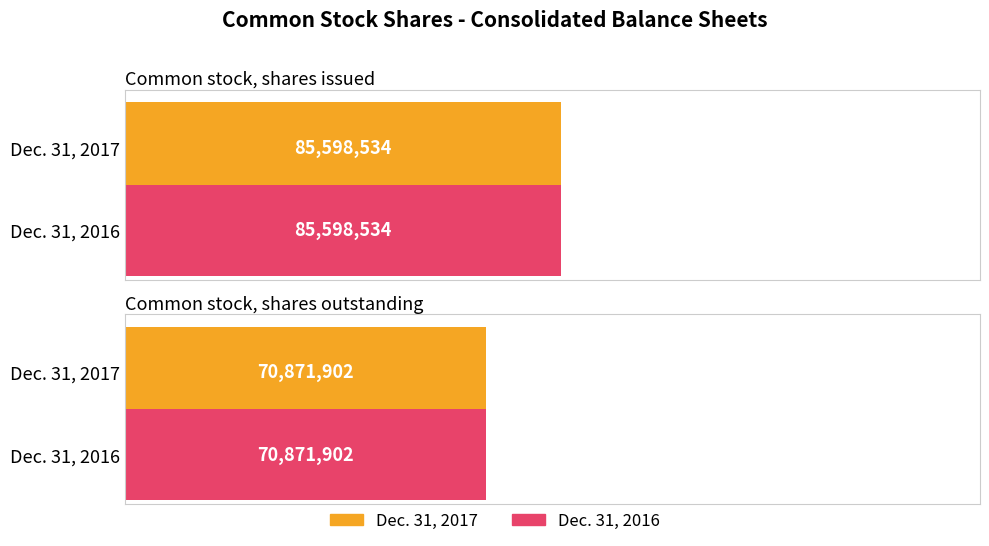

Rank the series by their maximum value, from highest to lowest.

Dec. 31, 2017, Dec. 31, 2016